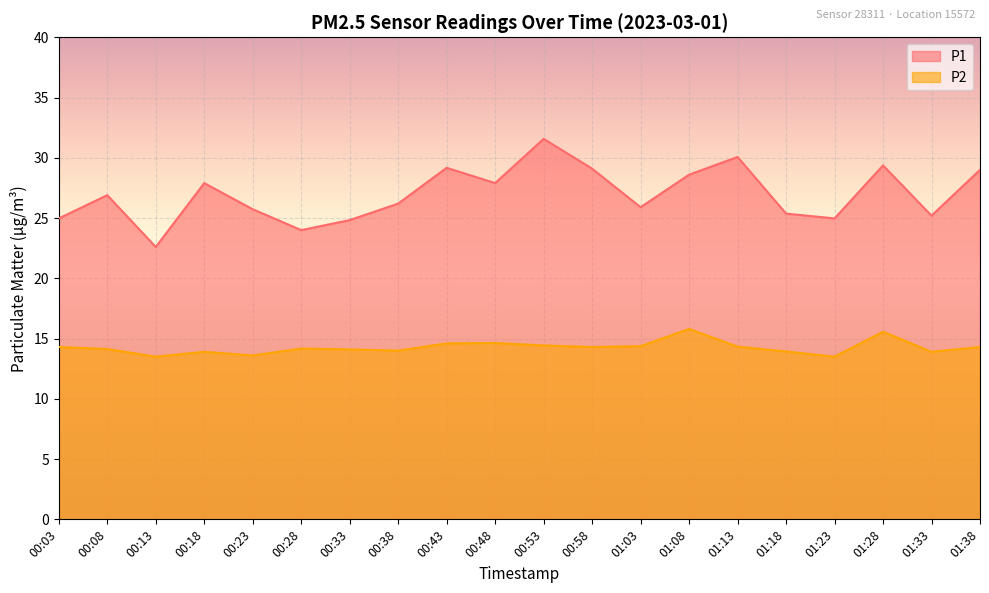

What is the value of the P1 point at the 9th from the left?

29.2